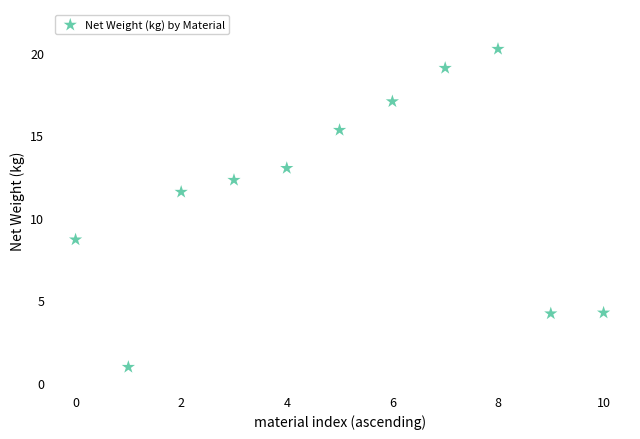

What is the range of Y values (max minus min)?

19.3